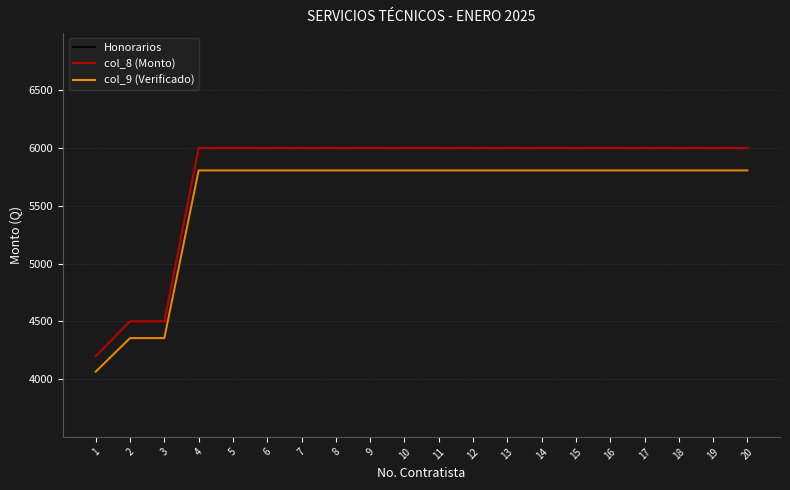

Does the chart have visible grid lines?

Yes